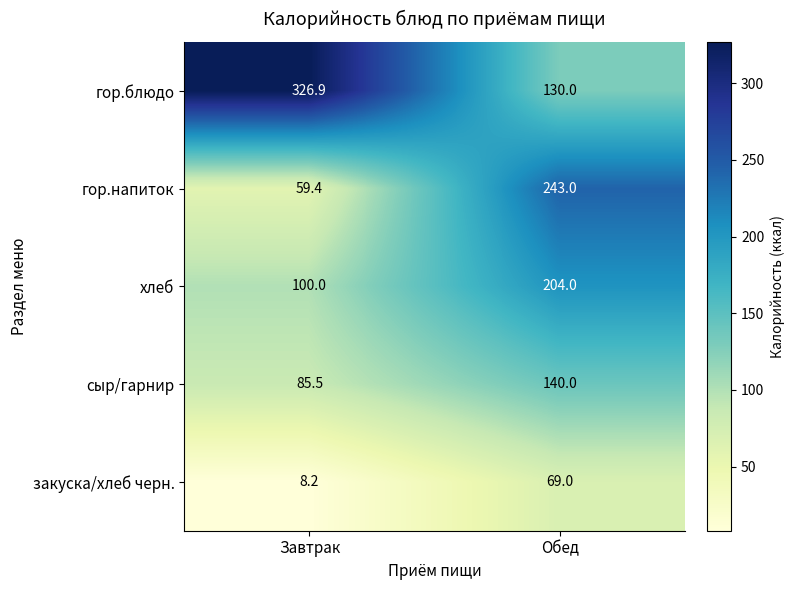

Is it true that гор.напиток equals 59.4 at Завтрак?

True